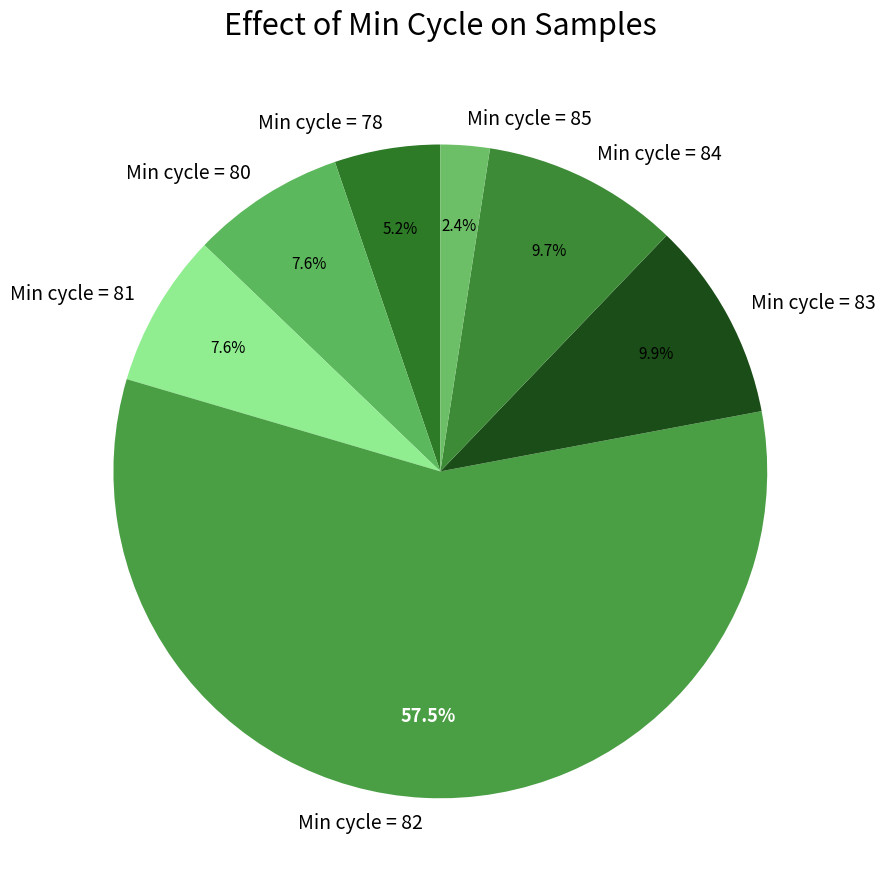

Which has a higher value, Min cycle = 82 or Min cycle = 78?

Min cycle = 82